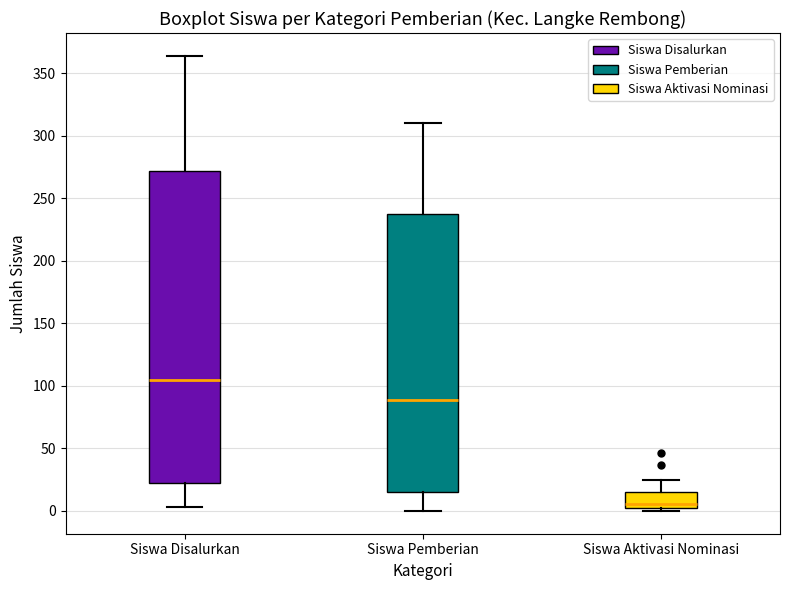

Which box's median line is the lowest?

Siswa Aktivasi Nominasi